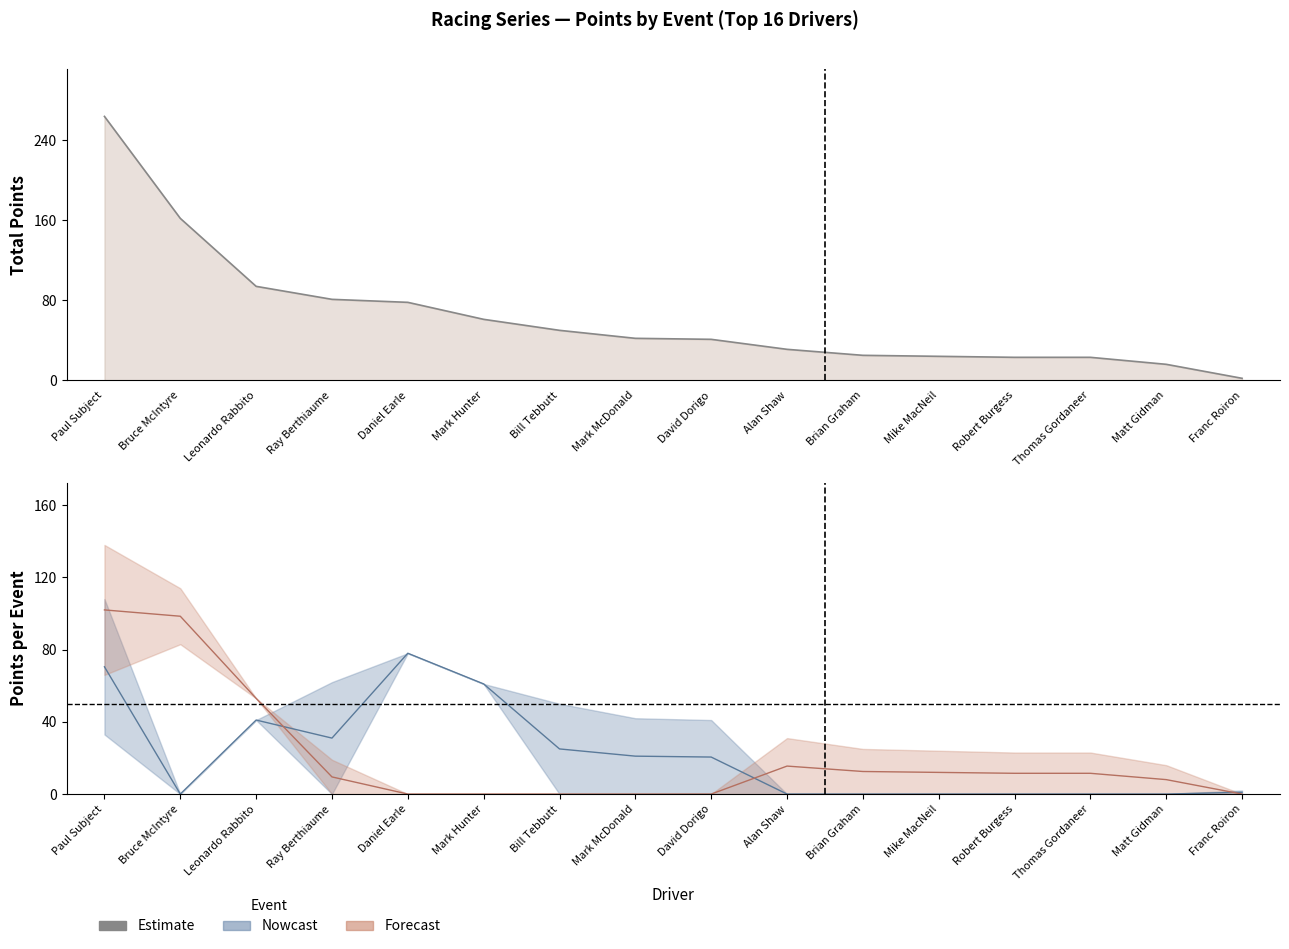

Rank the categories by value from lowest to highest.

Franc Roiron, Matt Gidman, Robert Burgess, Thomas Gordaneer, Mike MacNeil, Brian Graham, Alan Shaw, David Dorigo, Mark McDonald, Bill Tebbutt, Mark Hunter, Daniel Earle, Ray Berthiaume, Leonardo Rabbito, Bruce McIntyre, Paul Subject